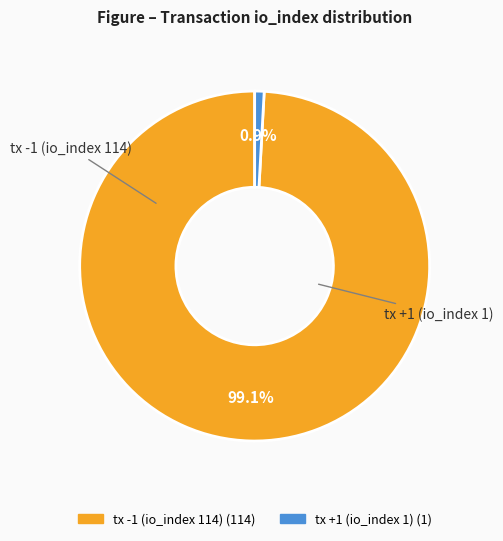

Combined, what portion of the pie is tx -1 (io_index 114) and tx +1 (io_index 1)?

100.0%